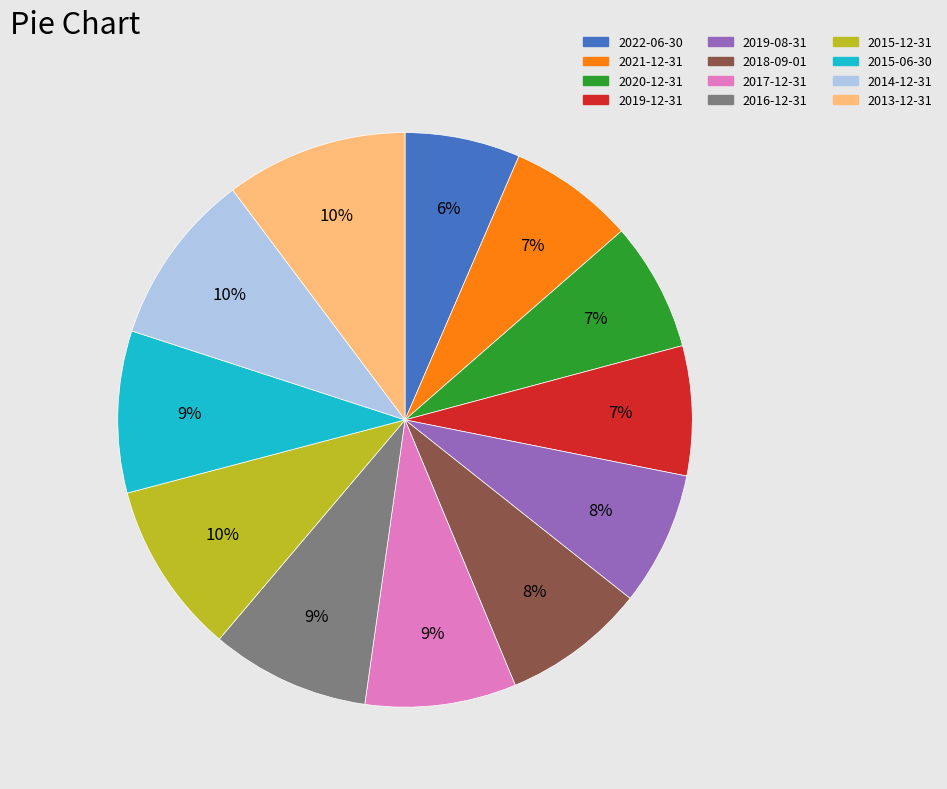

Do 2022-06-30 and 2015-12-31 together represent more than half of the pie?

No